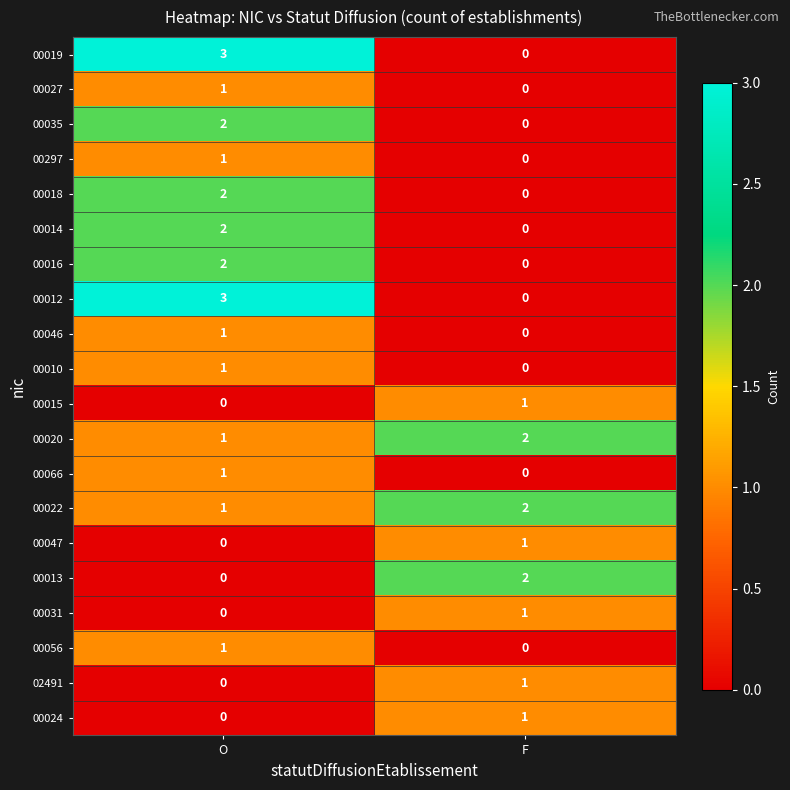

Rank the categories by 02491 value from highest to lowest.

F, O